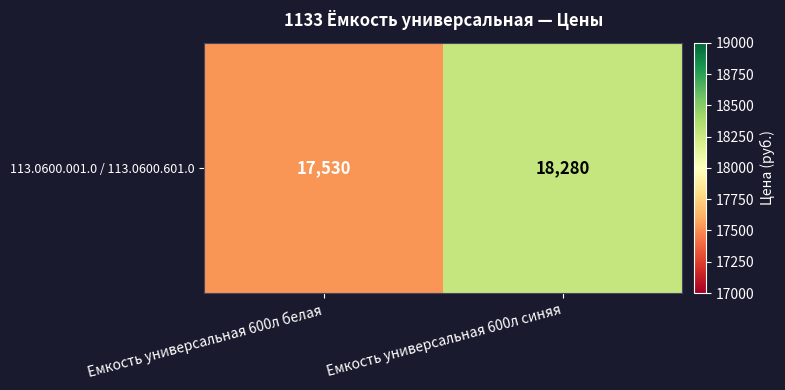

The chart shows a value of 28092 at Емкость универсальная 600л синяя. True or false?

False